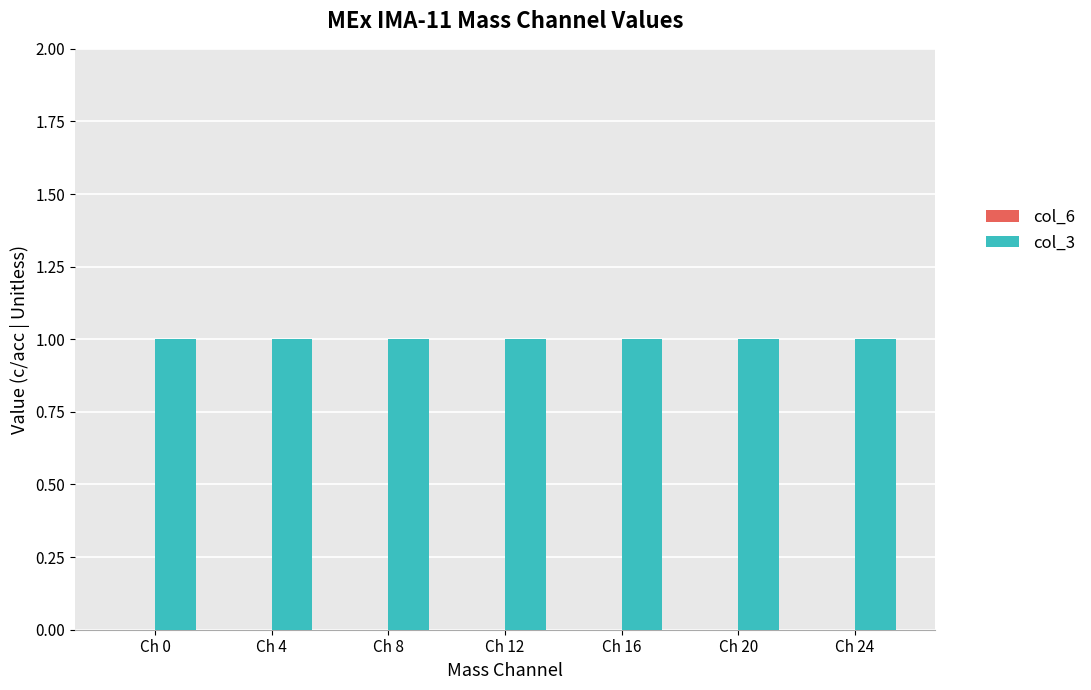

List the labels in order of col_6 value, smallest first.

Ch 0, Ch 4, Ch 8, Ch 12, Ch 16, Ch 20, Ch 24